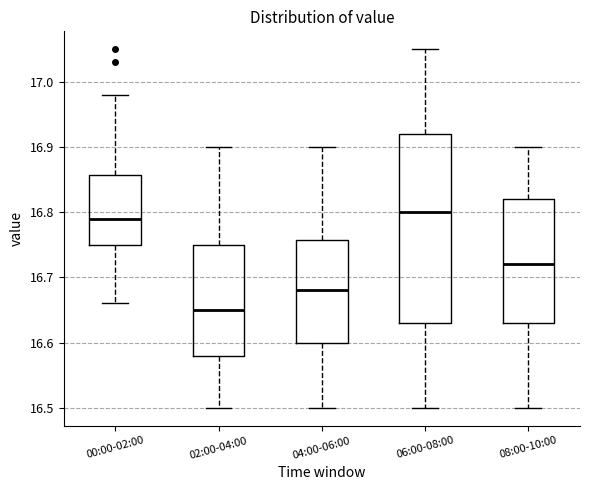

Which box is the tallest, from its lower edge to its upper edge?

06:00-08:00